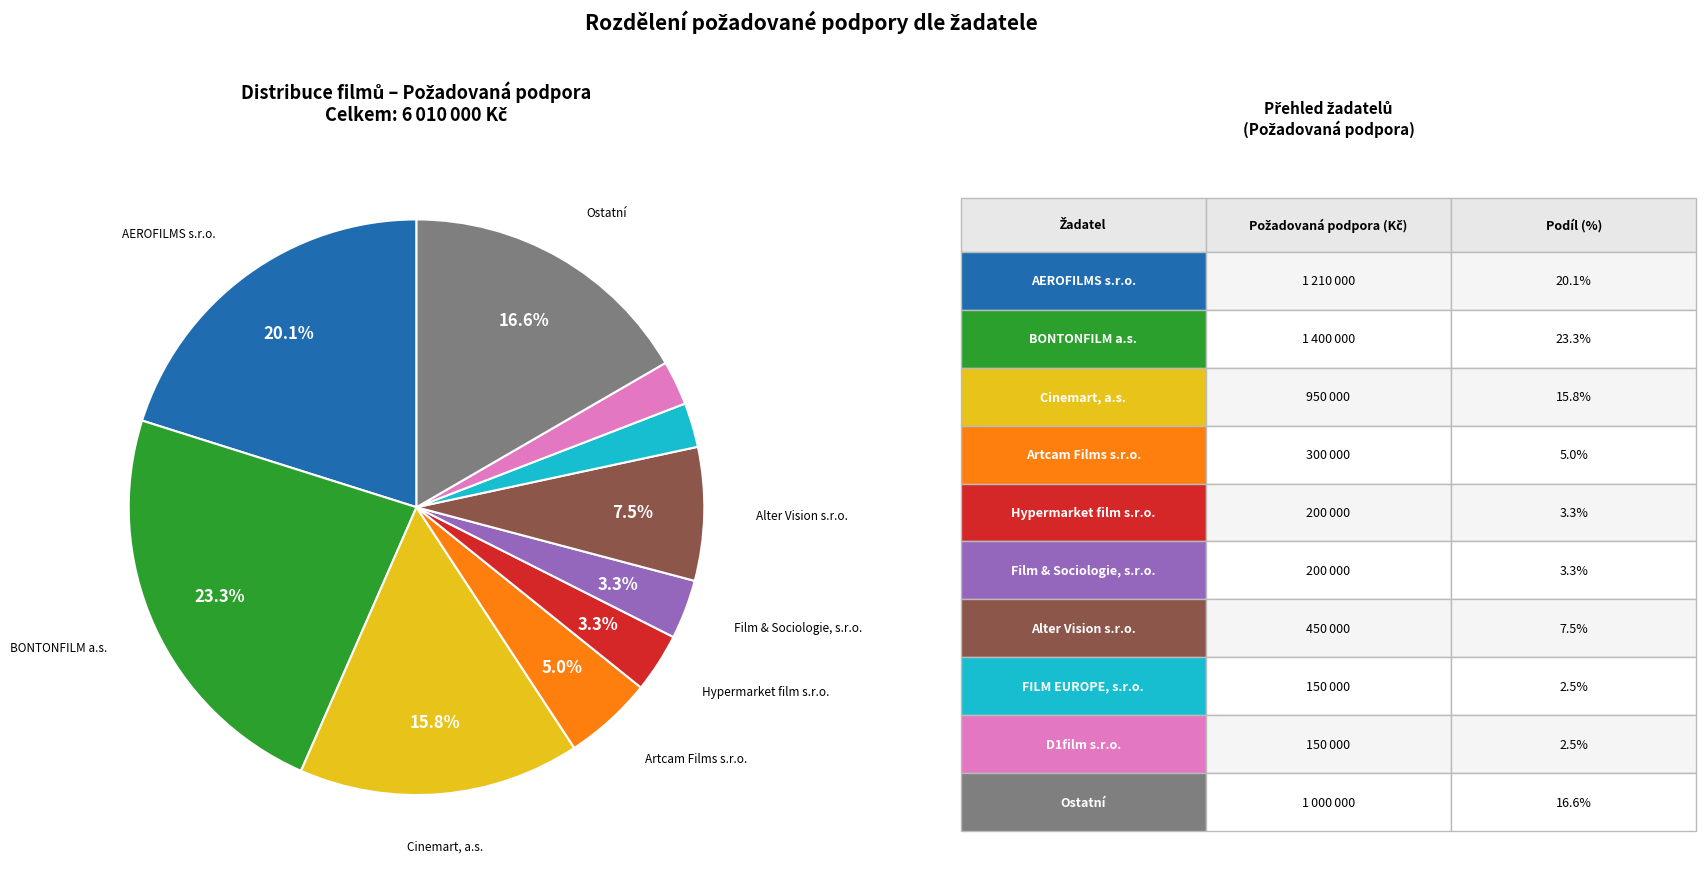

Is there a majority slice in this chart?

No